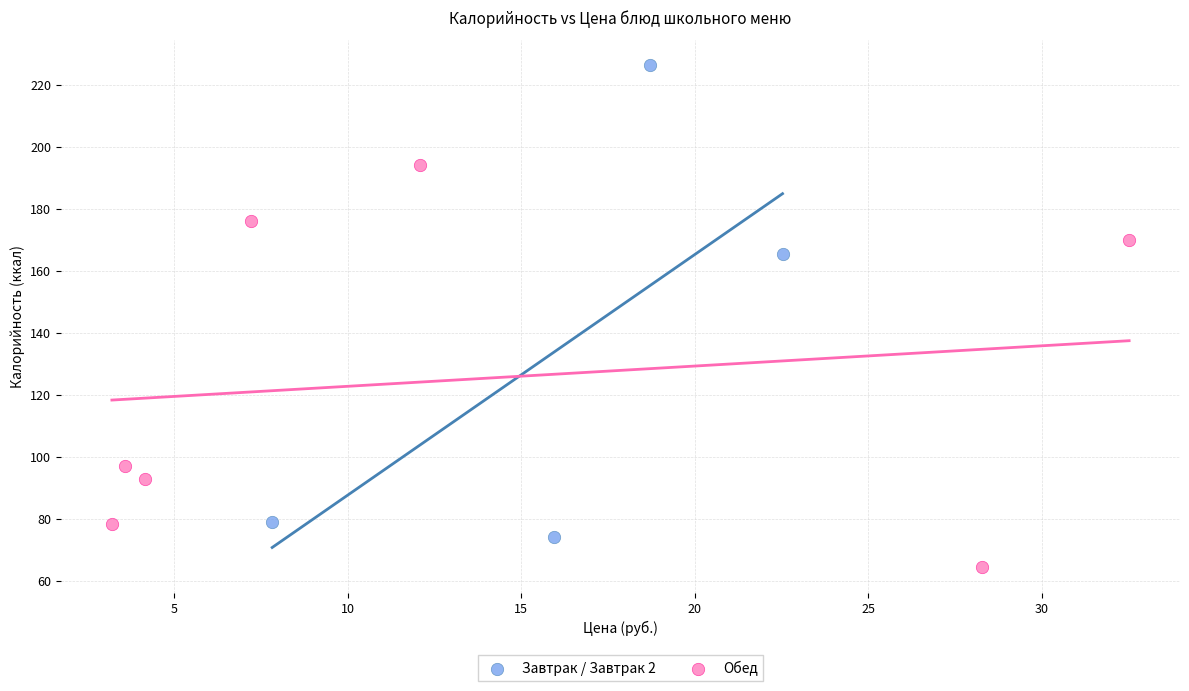

Which series reaches the minimum Y coordinate?

Обед